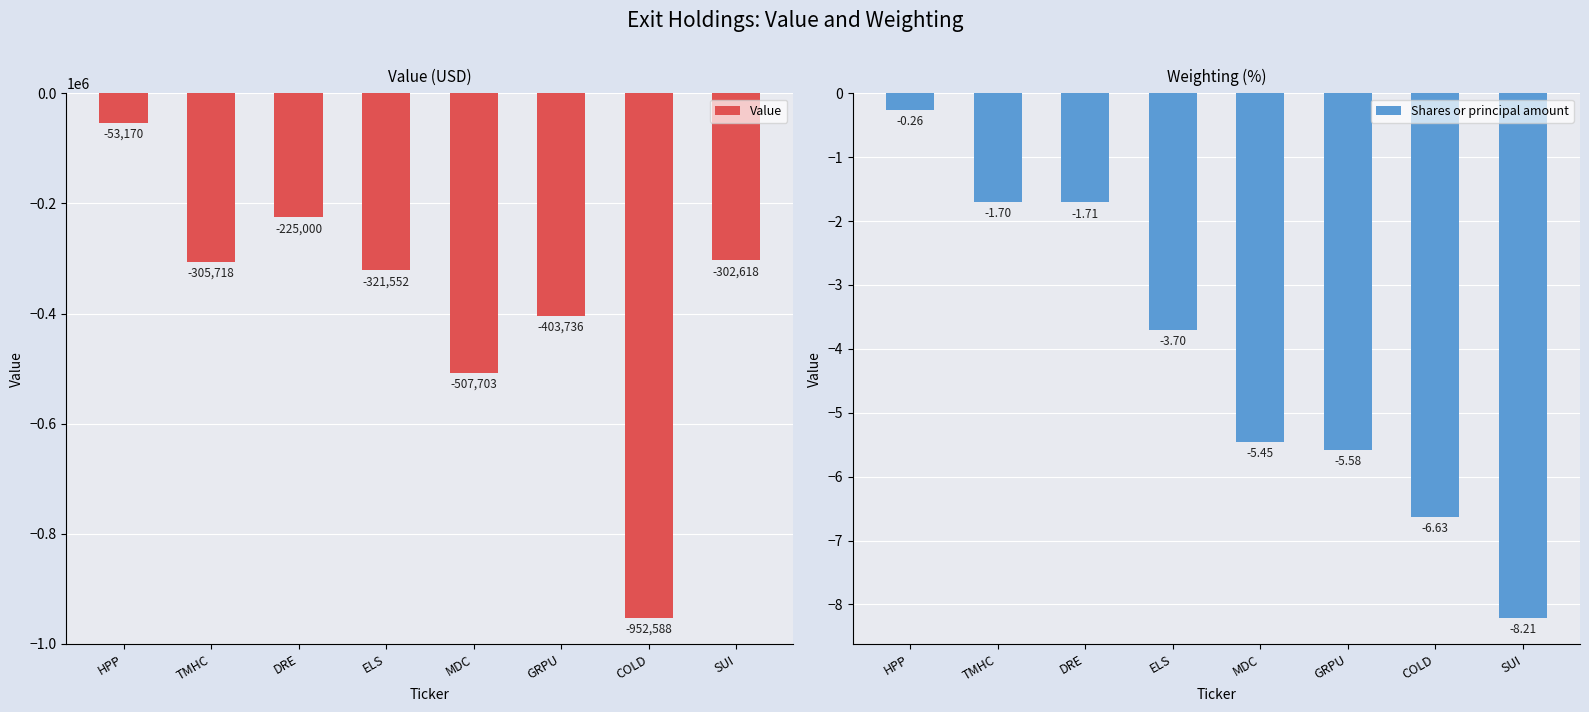

Is it true that Shares or principal amount equals -0.3 at HPP?

True